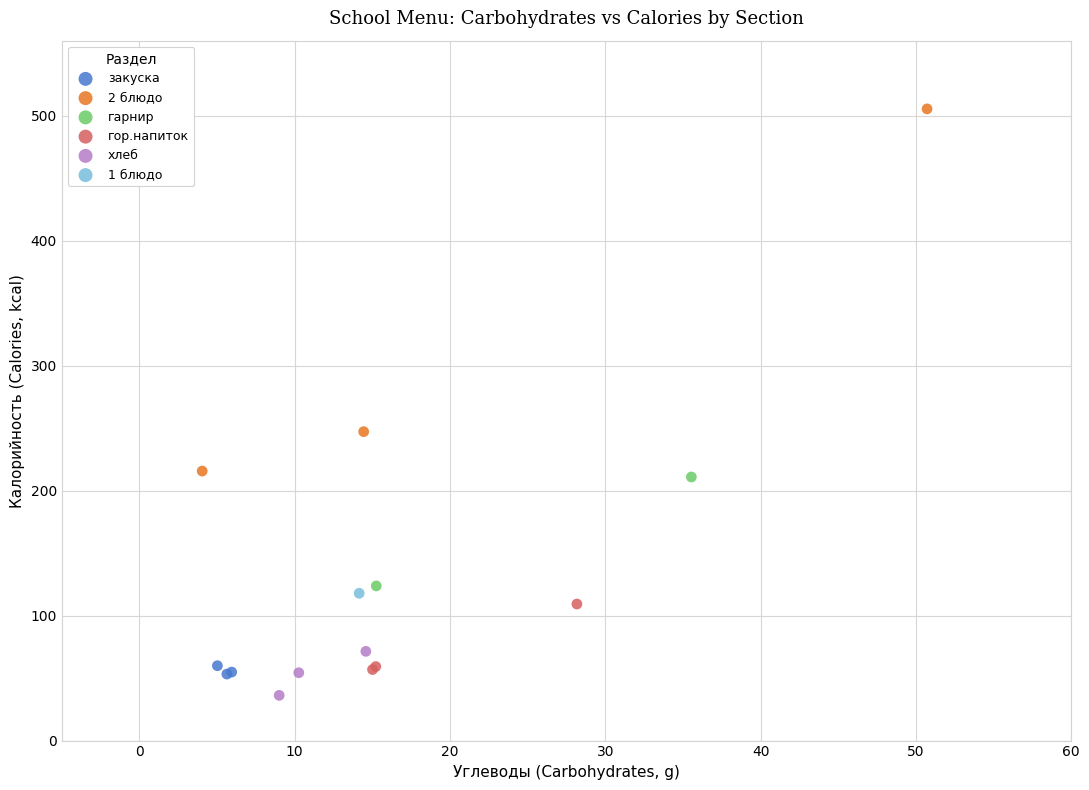

What are all the series names shown in the legend?

закуска, 2 блюдо, гарнир, гор.напиток, хлеб, 1 блюдо